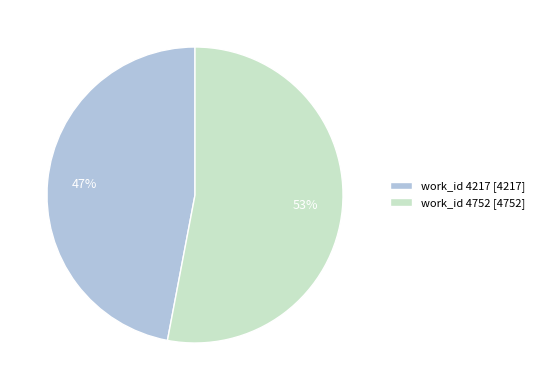

Does work_id 4217 account for over 50% of the chart?

No